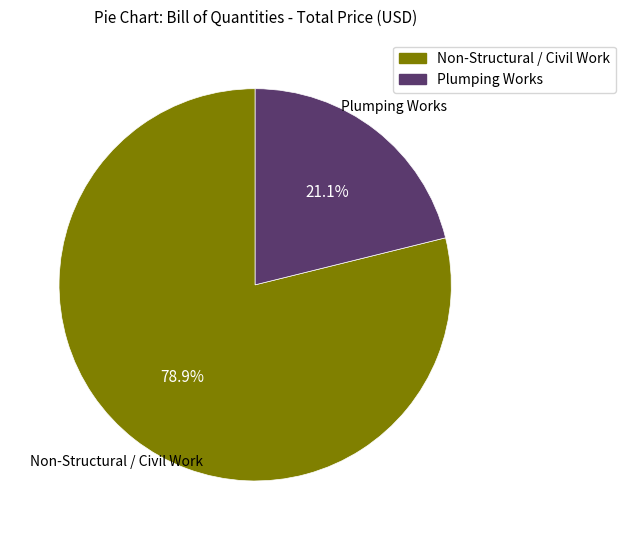

Is there a majority slice in this chart?

Yes